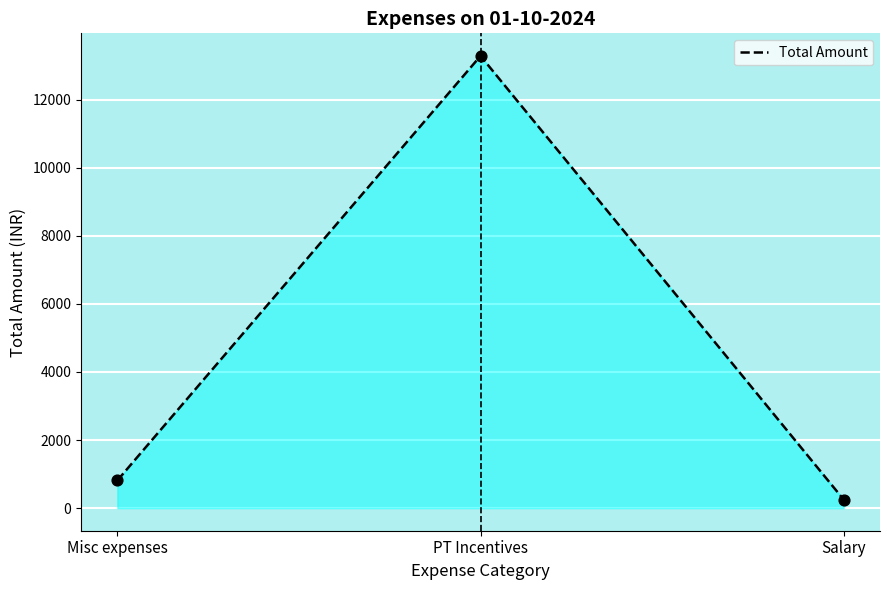

Which has a higher value, Salary or Misc expenses?

Misc expenses